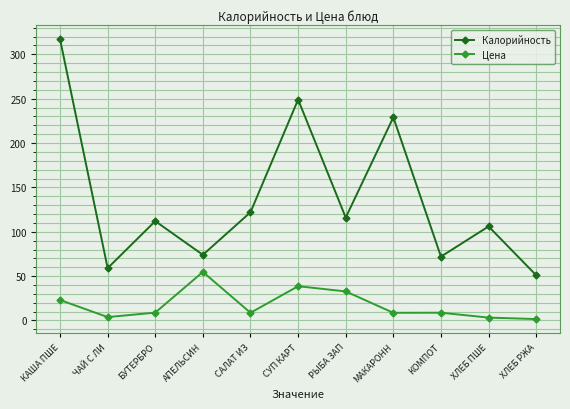

The value of Калорийность at МАКАРОНН is 229.0. True or false?

True